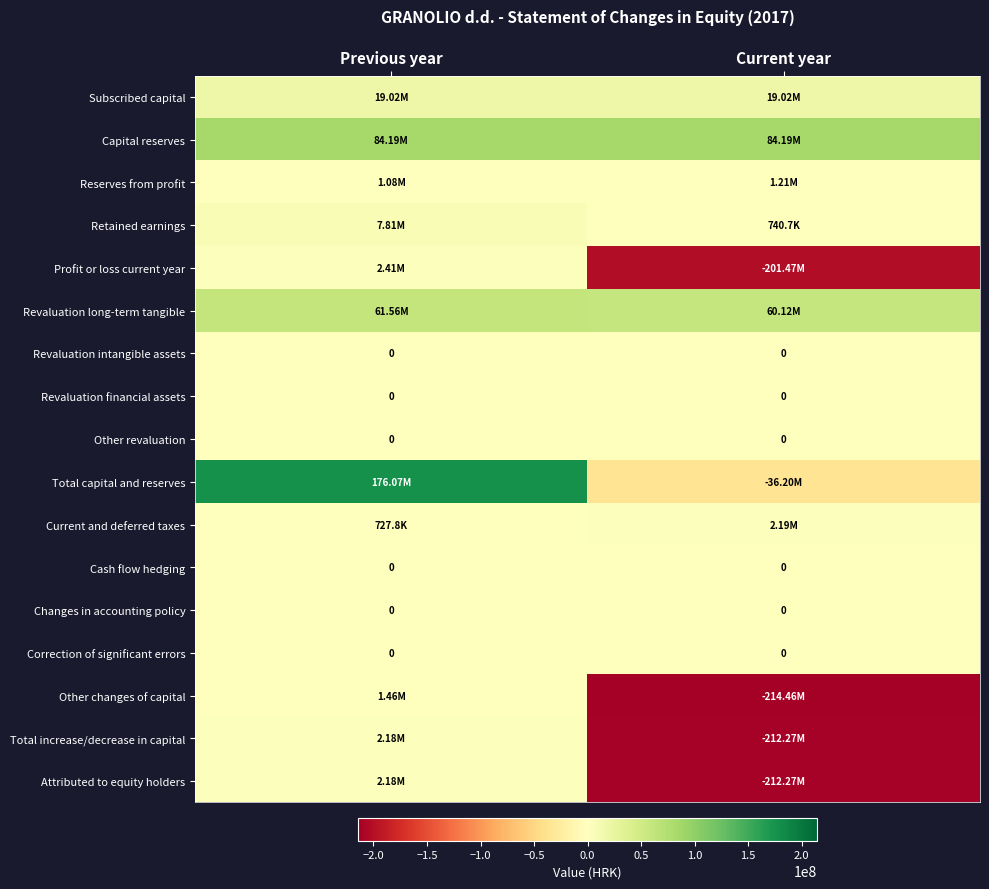

What is the sum of the Total increase/decrease in capital values at Current year and Previous year?

-210086370.6